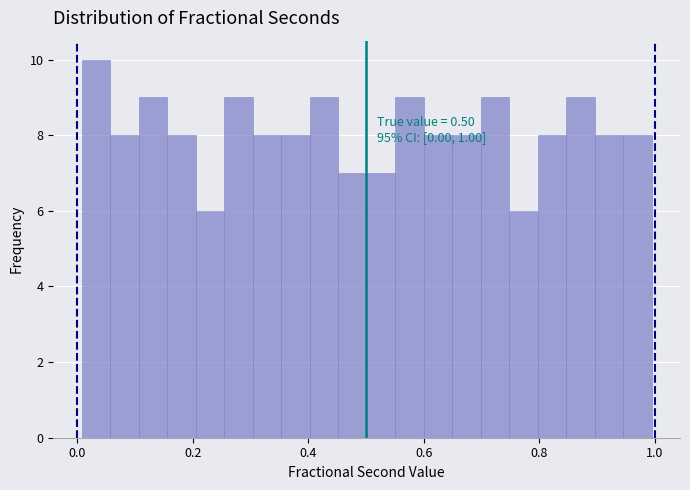

Around what value on the x-axis is the tallest bar? Give the approximate position of its centre, as read against the axis.

0.04